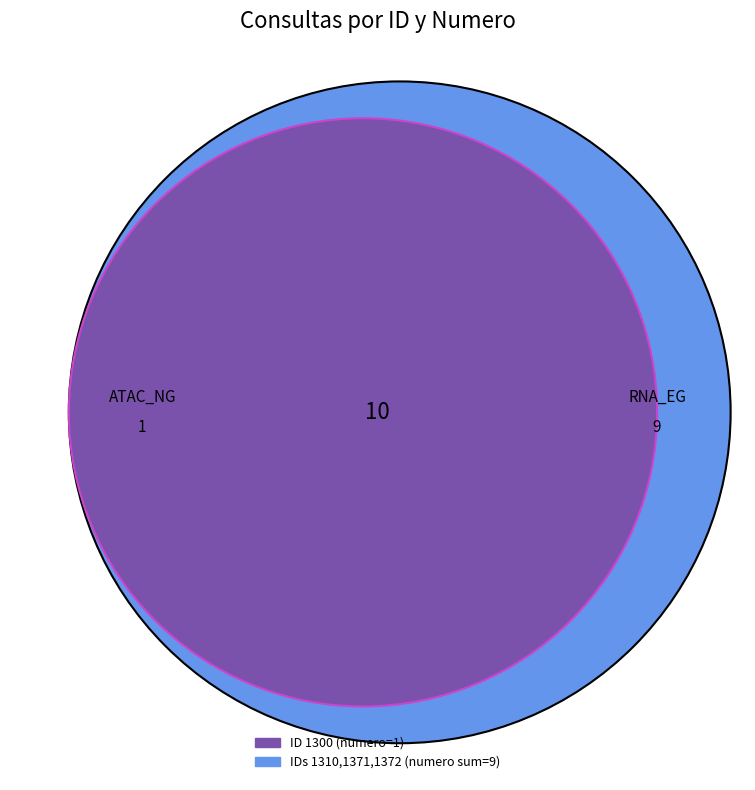

Which category has the smallest portion of the pie?

1300